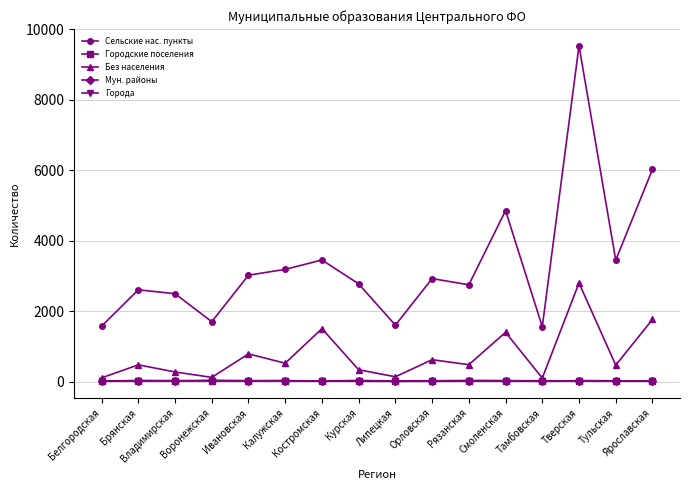

How many lines are shown in the chart?

5